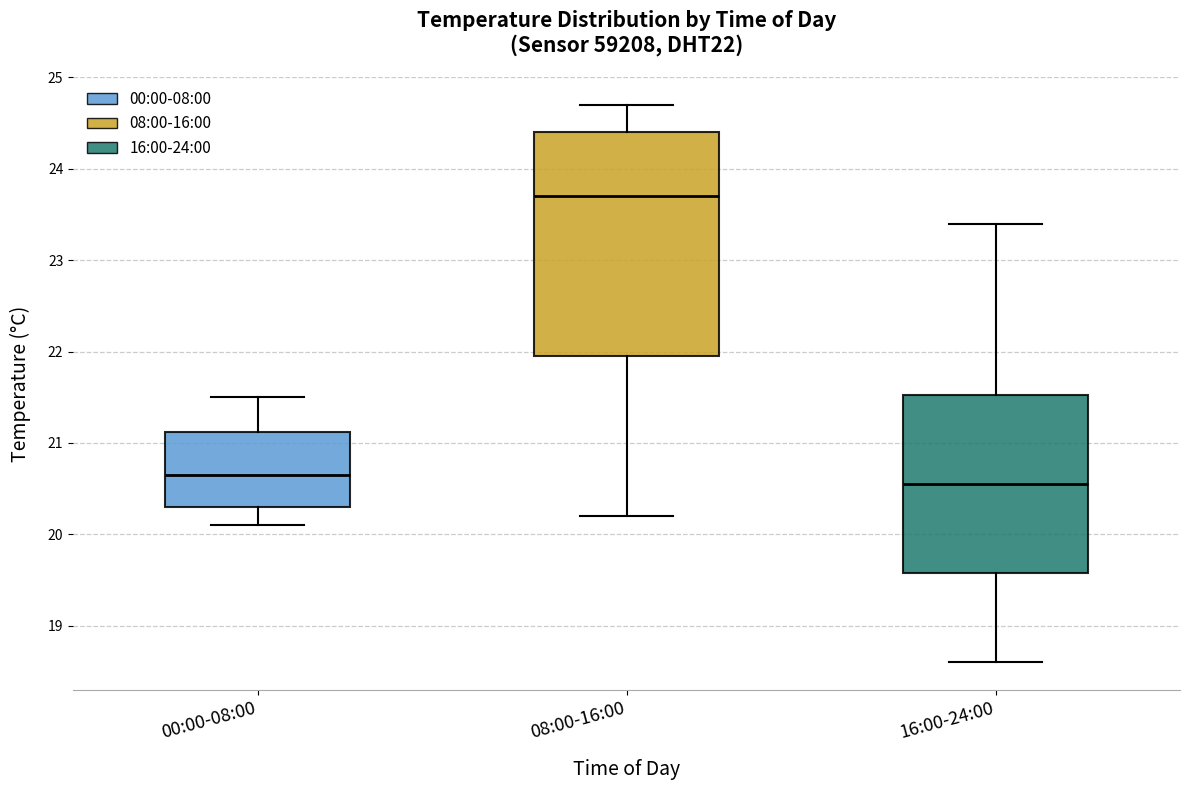

Where does the upper whisker of the box for 16:00-24:00 end on the y-axis? The values are not printed on the chart, so give them approximately, as read against the axis.

23.4